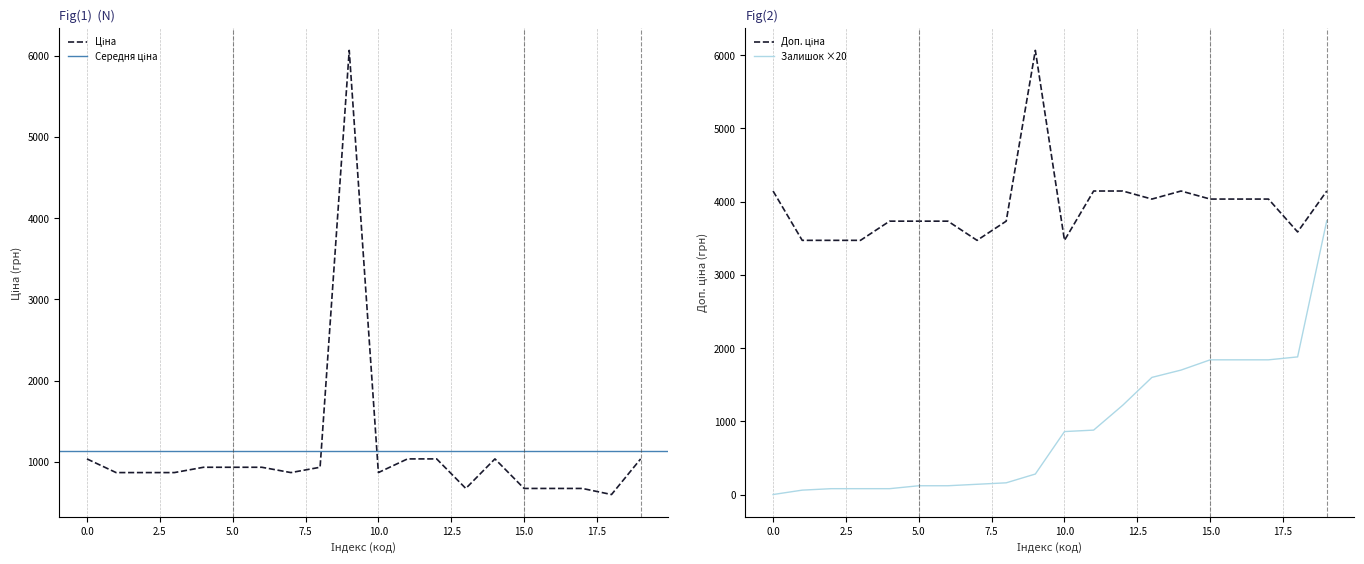

What is the greatest value displayed?

6067.2